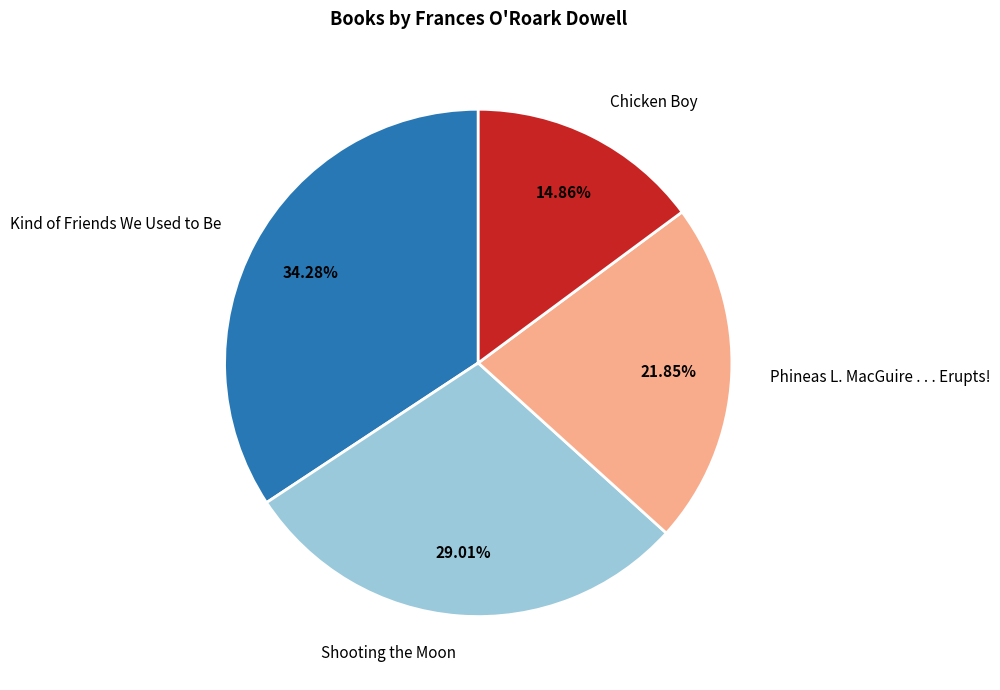

To the nearest percent, what percentage of the pie is Phineas L. MacGuire . . . Erupts!?

22%